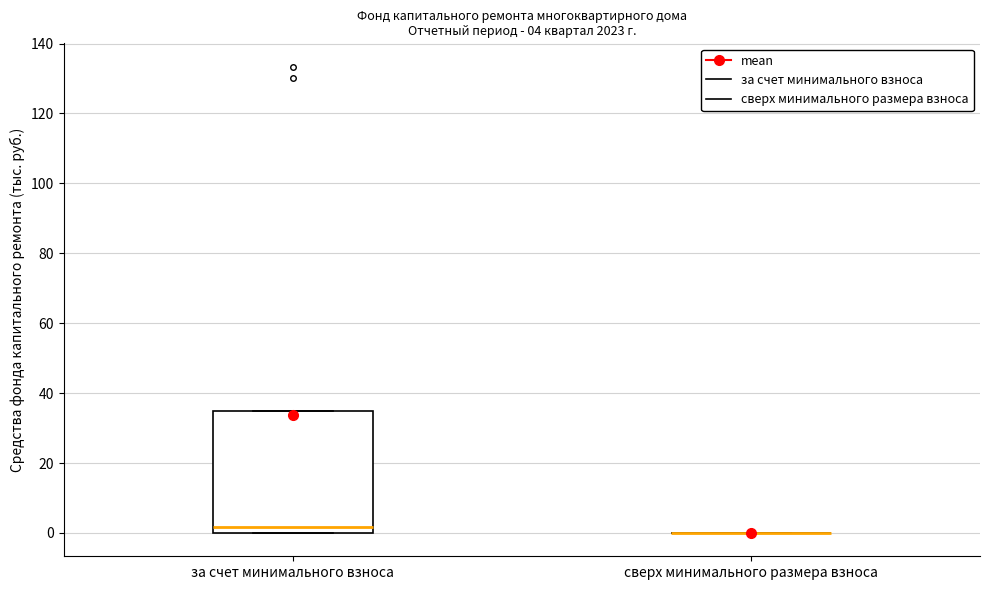

Which box is the tallest, from its lower edge to its upper edge?

за счет минимального взноса